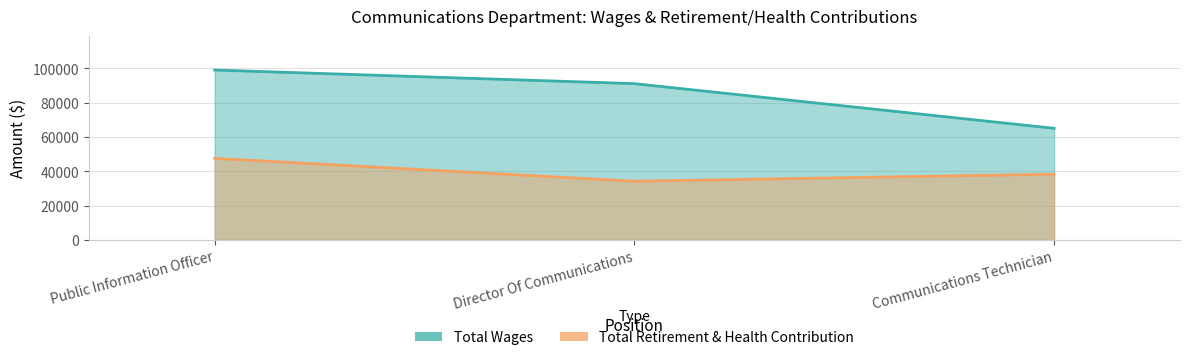

Reading left to right, what are all the values shown in this chart?

Total Wages: Public Information Officer=98949	Director Of Communications=91026	Communications Technician=65003
Total Retirement & Health Contribution: Public Information Officer=47523	Director Of Communications=34181	Communications Technician=38293